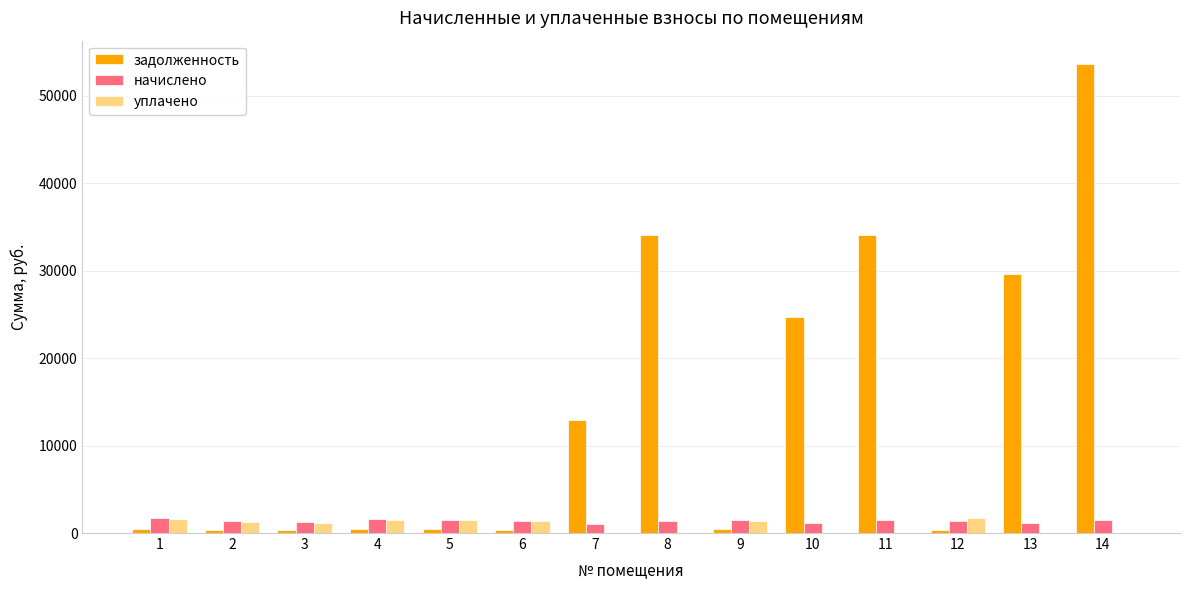

How many groups of bars are there?

14